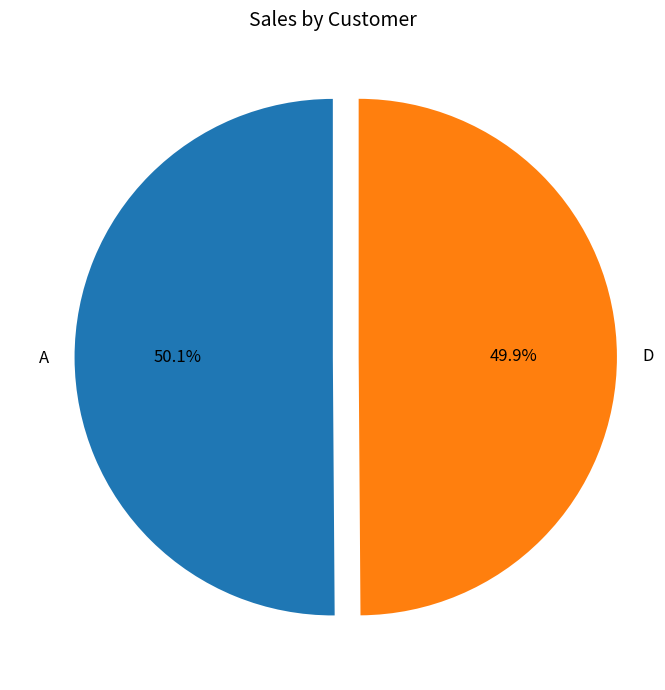

To the nearest percent, what portion does D represent?

50%